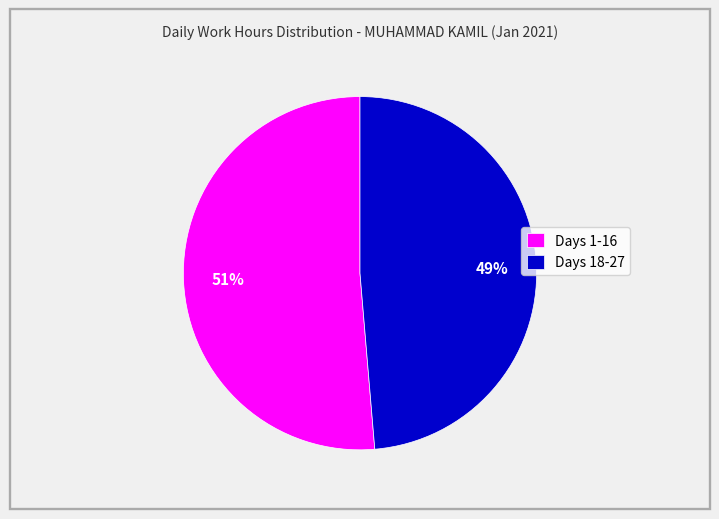

True or false: Days 1-16 accounts for 57% of the total.

False